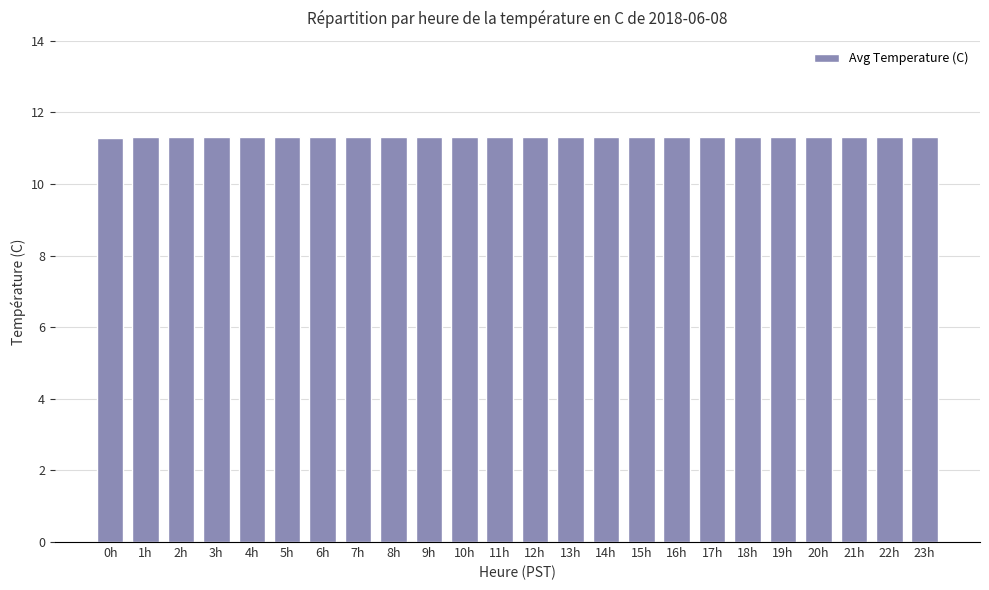

How many values are between 11 and 12?

24